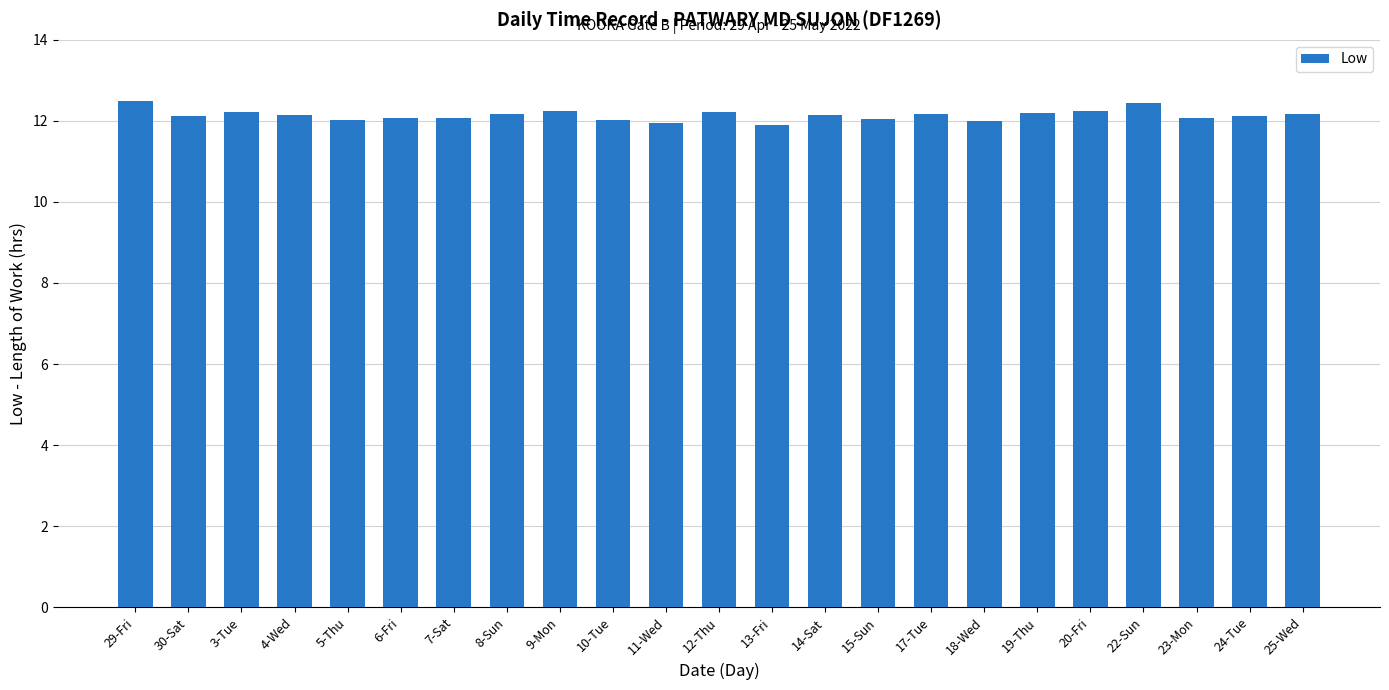

What is the label of the 20th bar from the left?

22-Sun